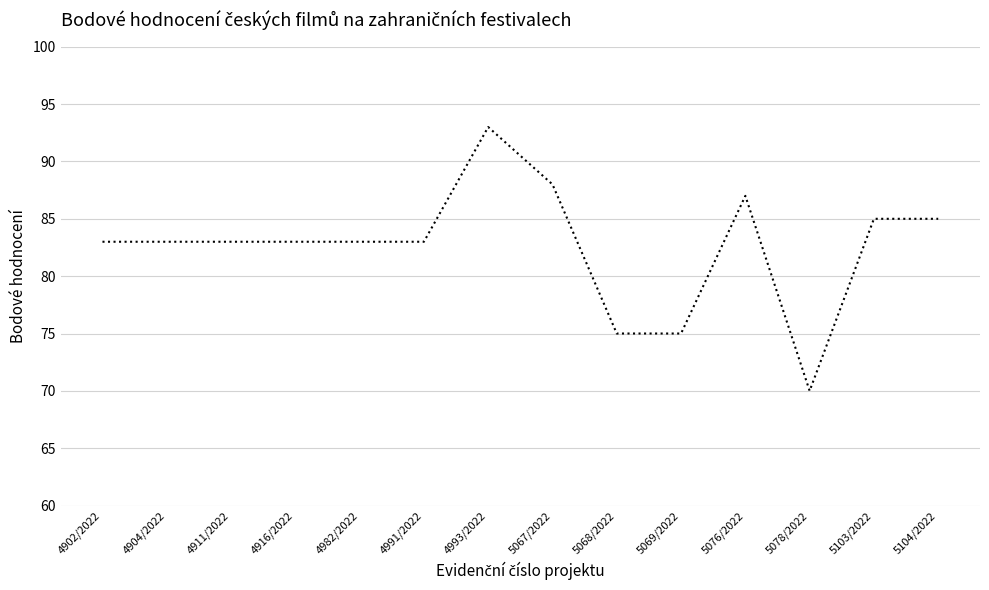

Which category has the highest value across all series?

4993/2022